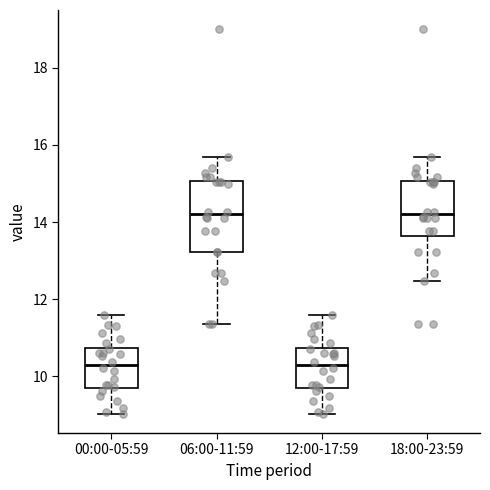

Reading left to right, transcribe this box plot: for each box, give where its median line is, the range the box spans, and where its two whiskers end, as read against the y-axis. The values are not printed on the chart, so give them approximately, as read against the axis.

00:00-05:59: median 10.4, box 9.8 to 10.8, whiskers 9.0 to 11.6
06:00-11:59: median 14.2, box 13.2 to 15.0, whiskers 11.4 to 15.8
12:00-17:59: median 10.4, box 9.8 to 10.8, whiskers 9.0 to 11.6
18:00-23:59: median 14.2, box 13.6 to 15.0, whiskers 12.4 to 15.8